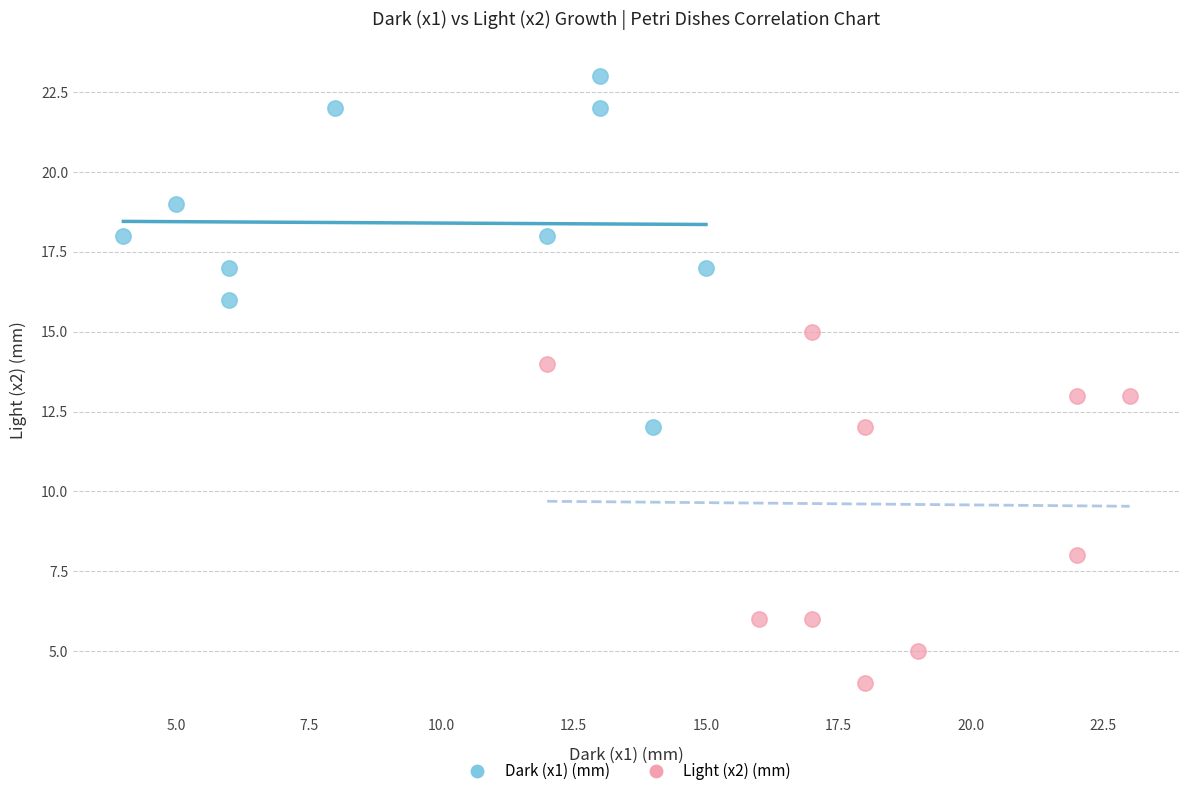

Which series reaches the minimum Y coordinate?

Light (x2) (mm)